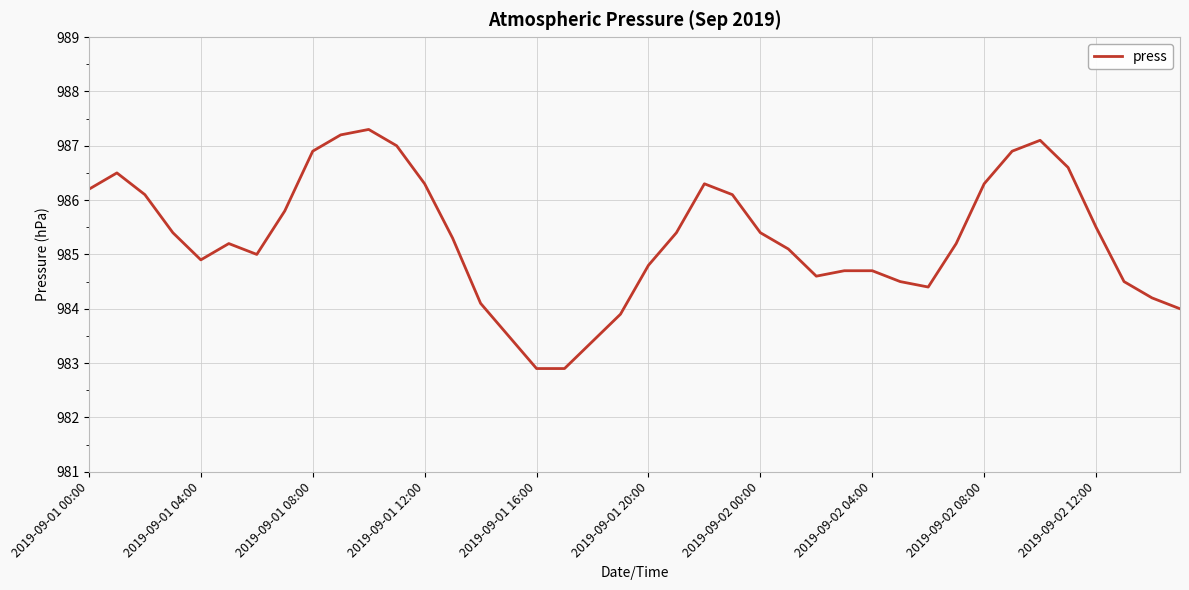

What is the smallest value displayed?

982.9